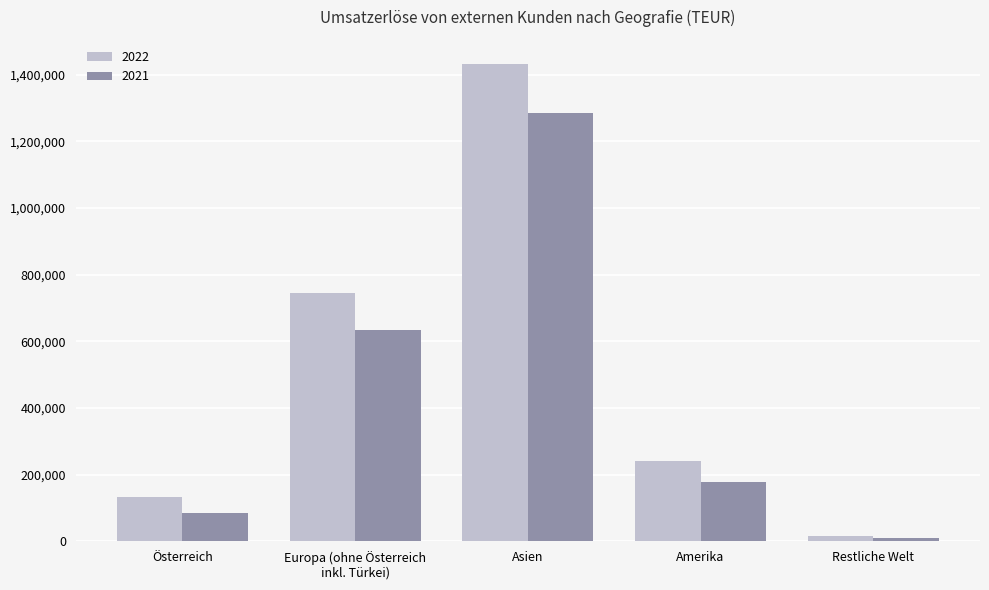

What is the difference between the highest and lowest values at Amerika?

61958